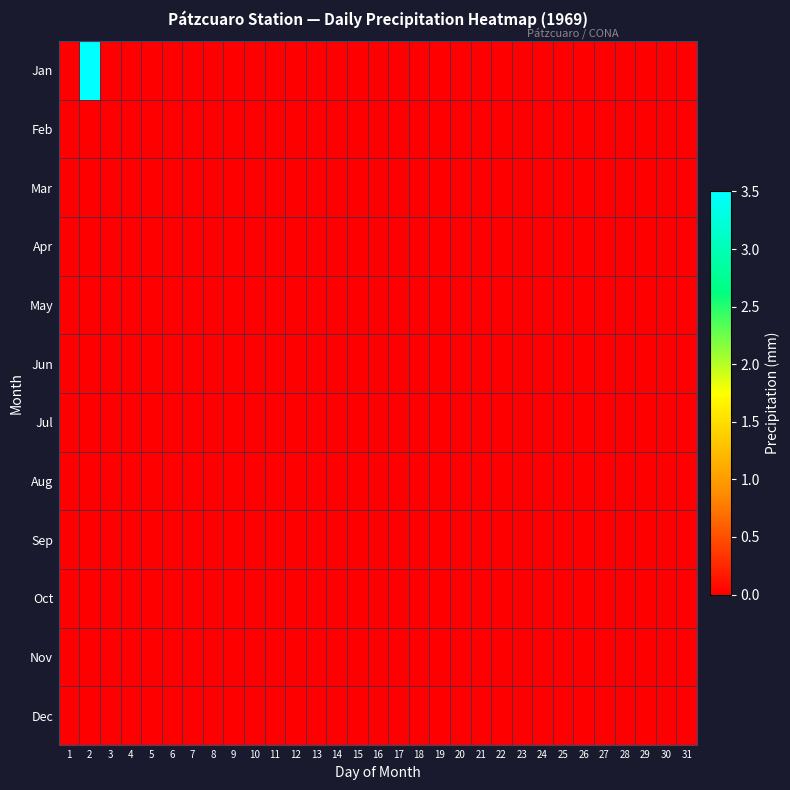

Which series has the largest range (max minus min)?

Jan